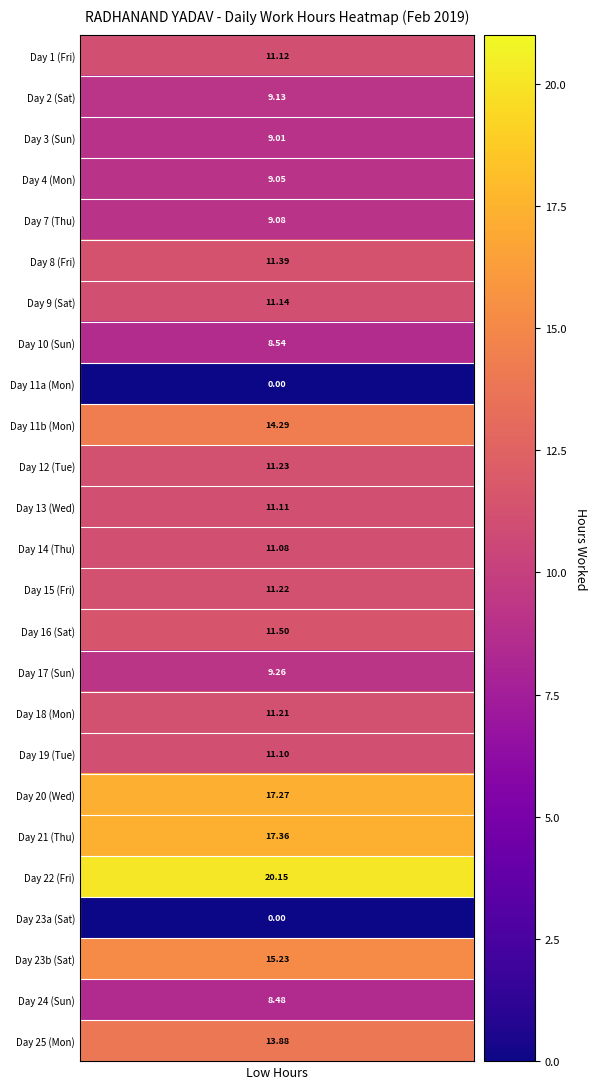

Which category has the highest value in the Day 20 (Wed) series?

Low Hours